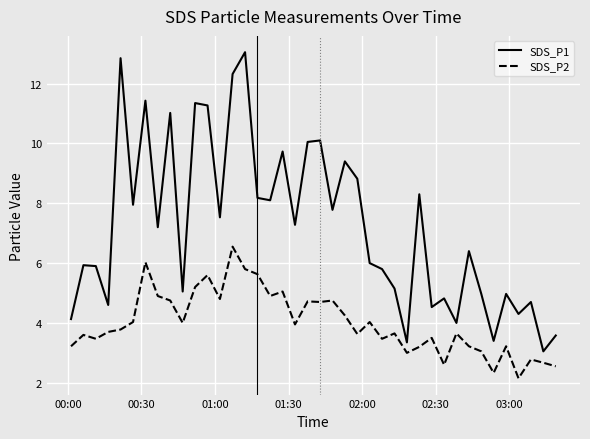

What is the average value of the SDS_P1 series?

7.2